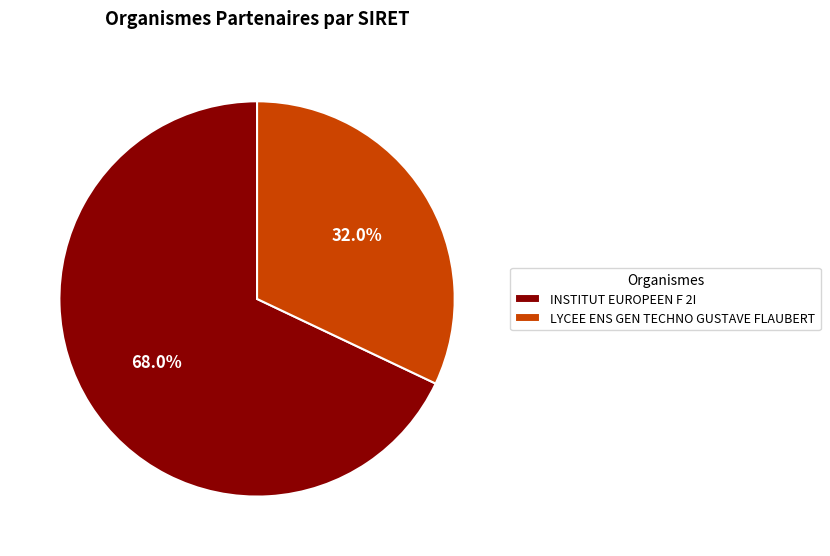

Is there any slice that represents more than half of the pie?

Yes